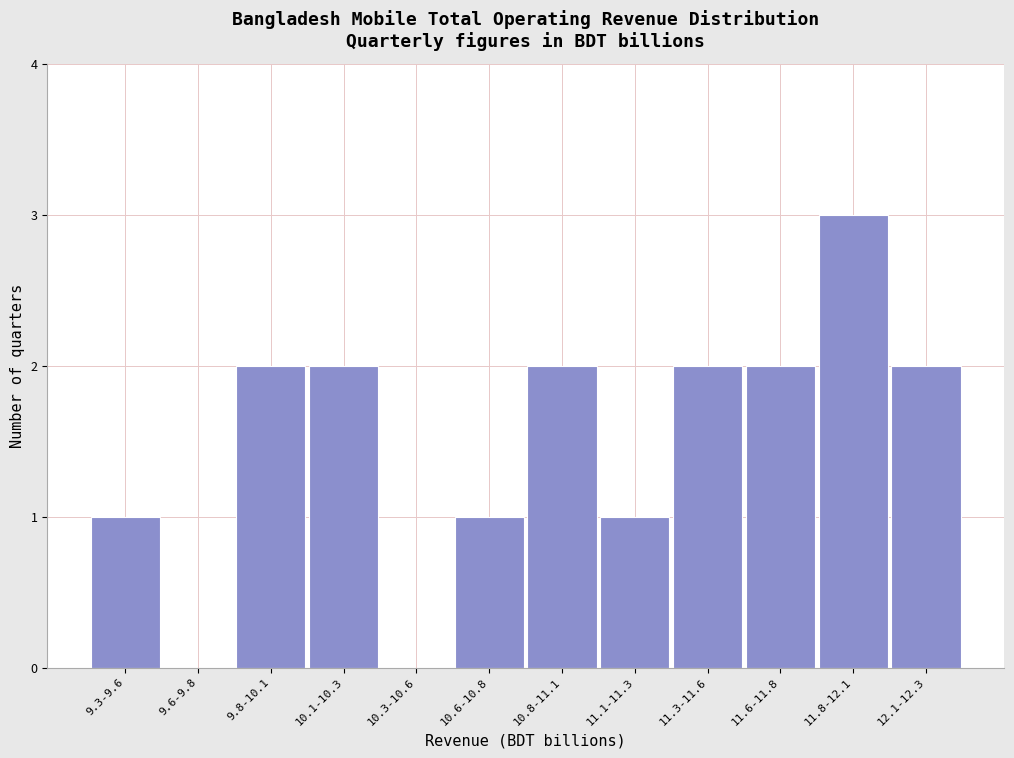

Reading left to right, extract all data points from this chart.

9.3-9.6=1	9.6-9.8=0	9.8-10.1=2	10.1-10.3=2	10.3-10.6=0	10.6-10.8=1	10.8-11.1=2	11.1-11.3=1	11.3-11.6=2	11.6-11.8=2	11.8-12.1=3	12.1-12.3=2